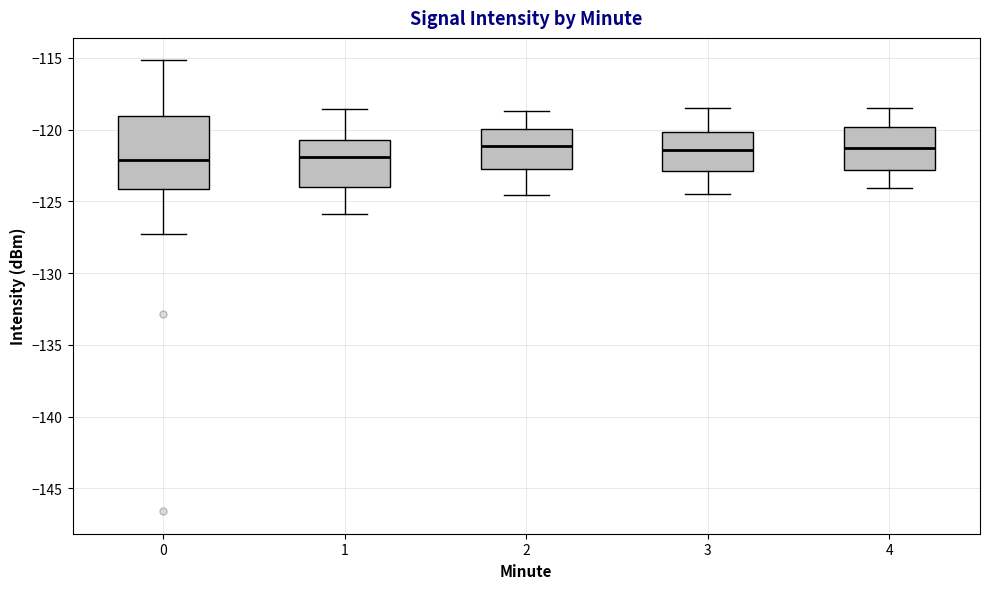

Which box is the tallest, from its lower edge to its upper edge?

0